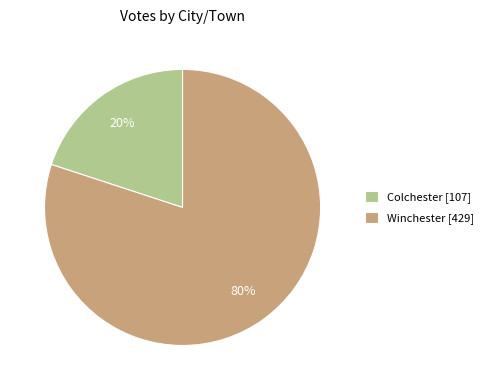

How many slices are in this pie chart?

2